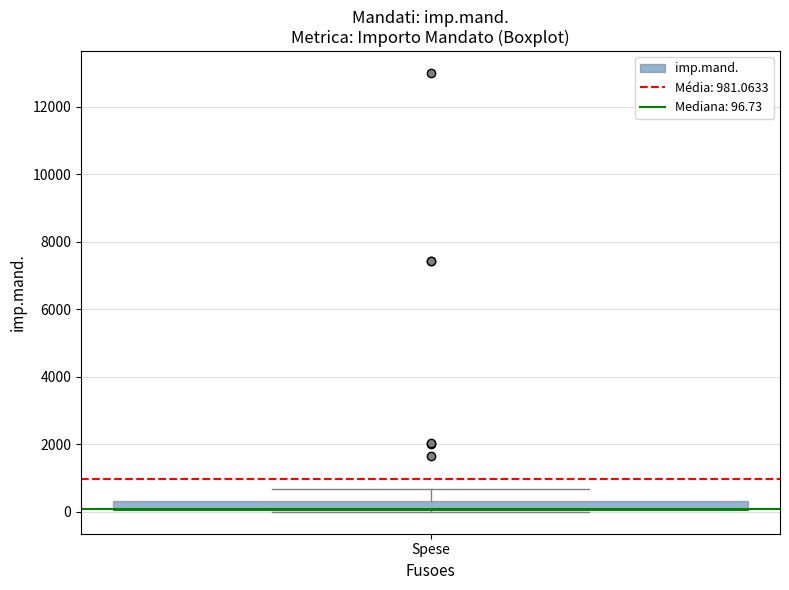

Where does the upper whisker of the box for Spese end on the y-axis? The values are not printed on the chart, so give them approximately, as read against the axis.

600